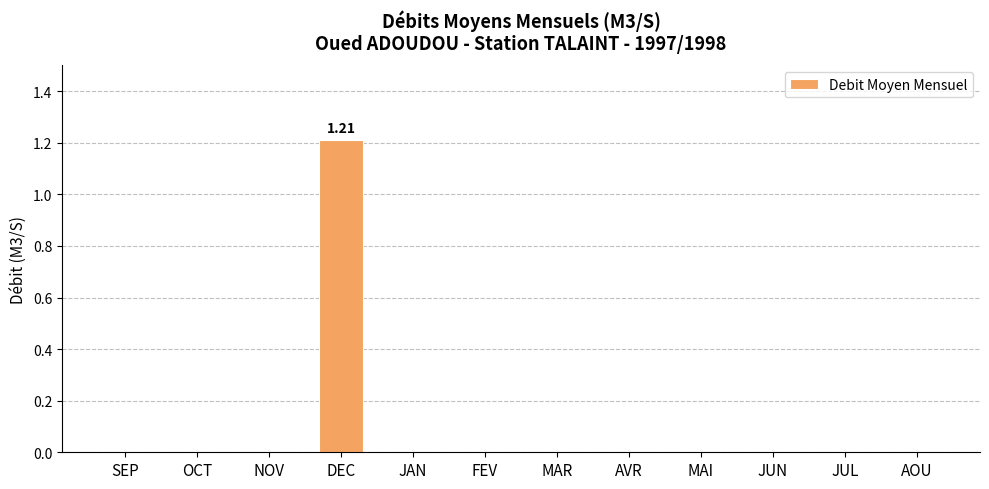

Which label corresponds to the largest value in the chart?

DEC